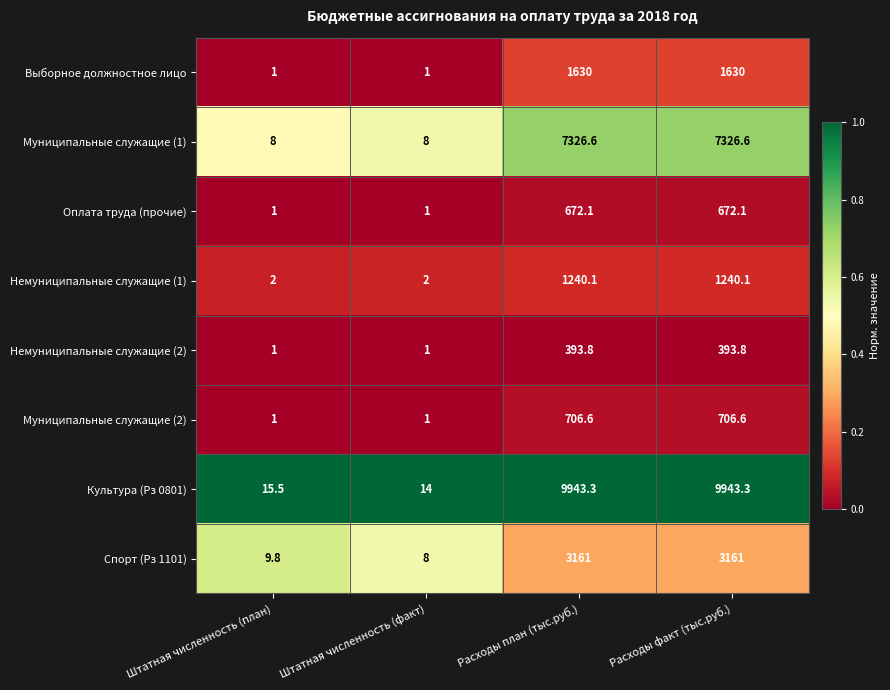

True or false: Выборное должностное лицо has a value of 1.0 at Штатная численность (план).

True